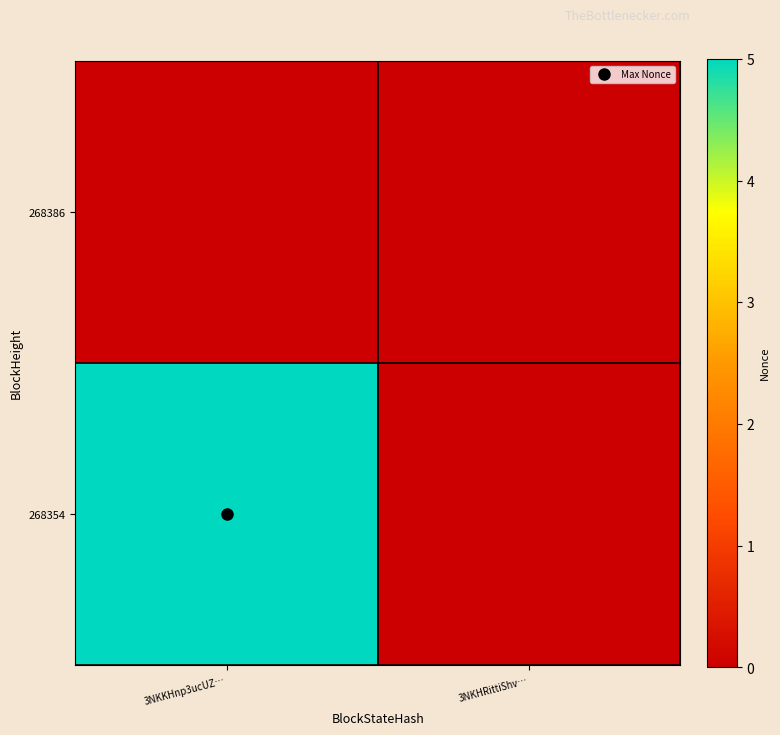

List the series in order of their peak value, lowest first.

268386, 268354